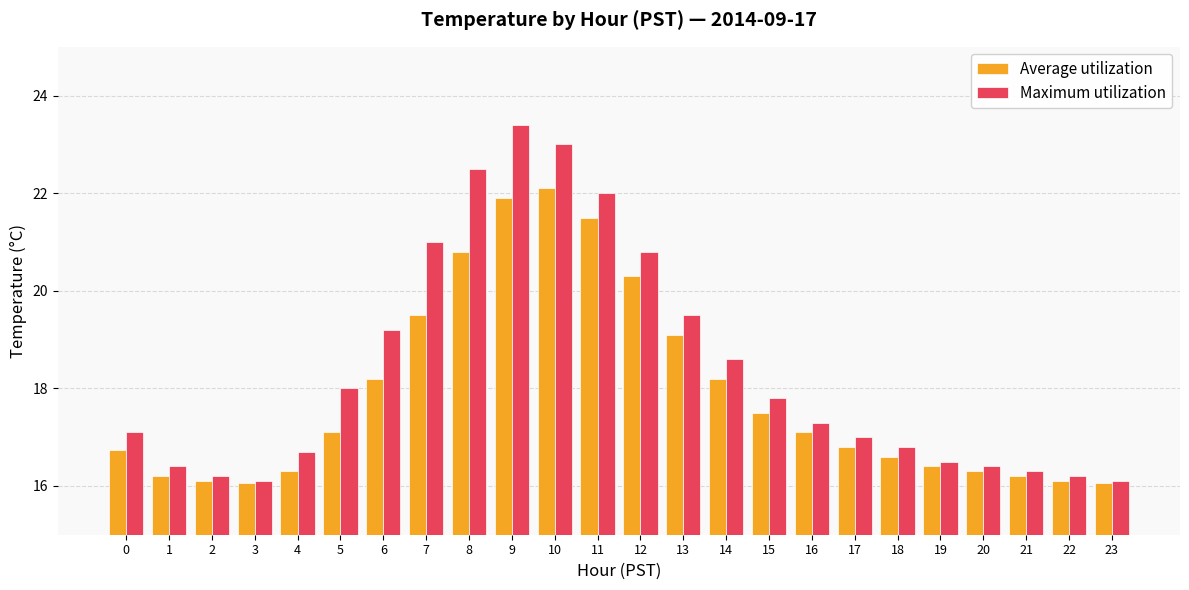

True or false: Average utilization has a value of 19.5 at 7.

True